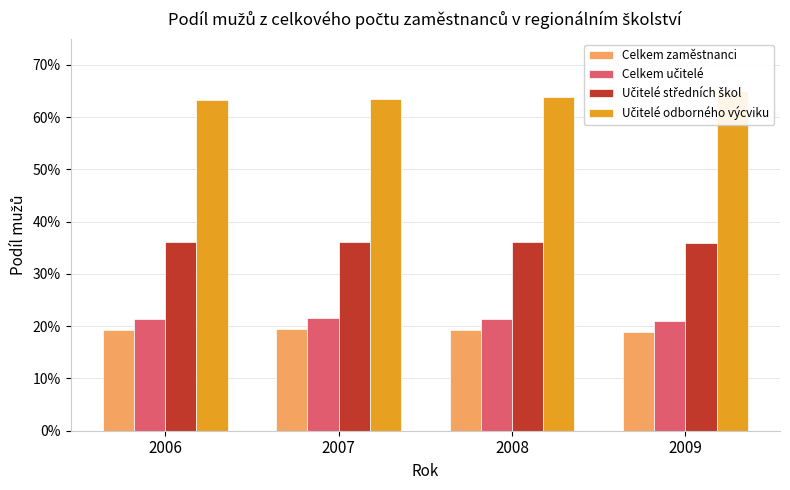

At which label is Celkem zaměstnanci closest to 0?

2009